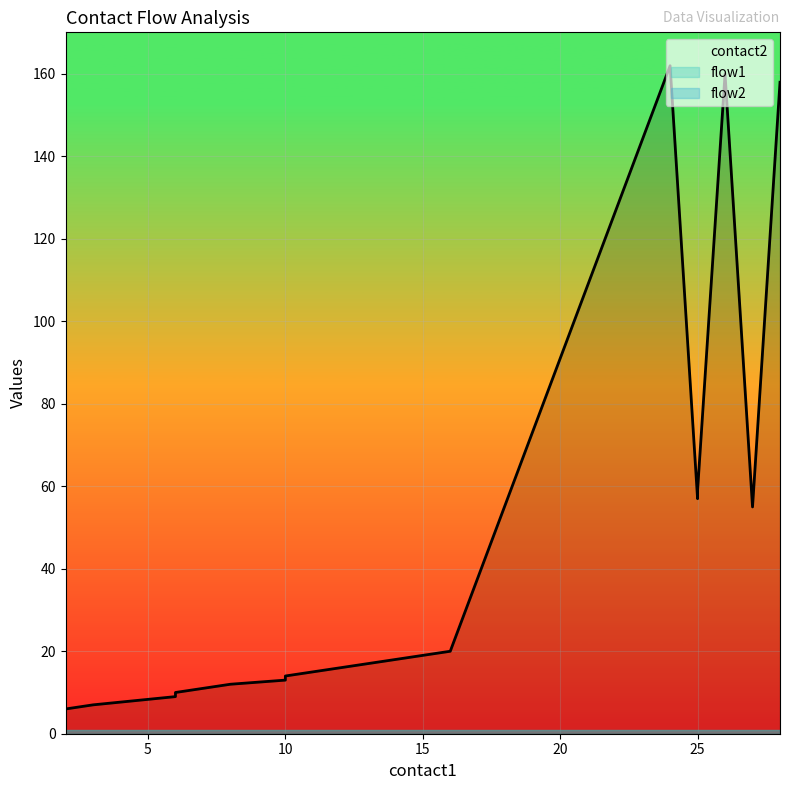

Rank the series by their maximum value, from lowest to highest.

flow1, flow2, contact2